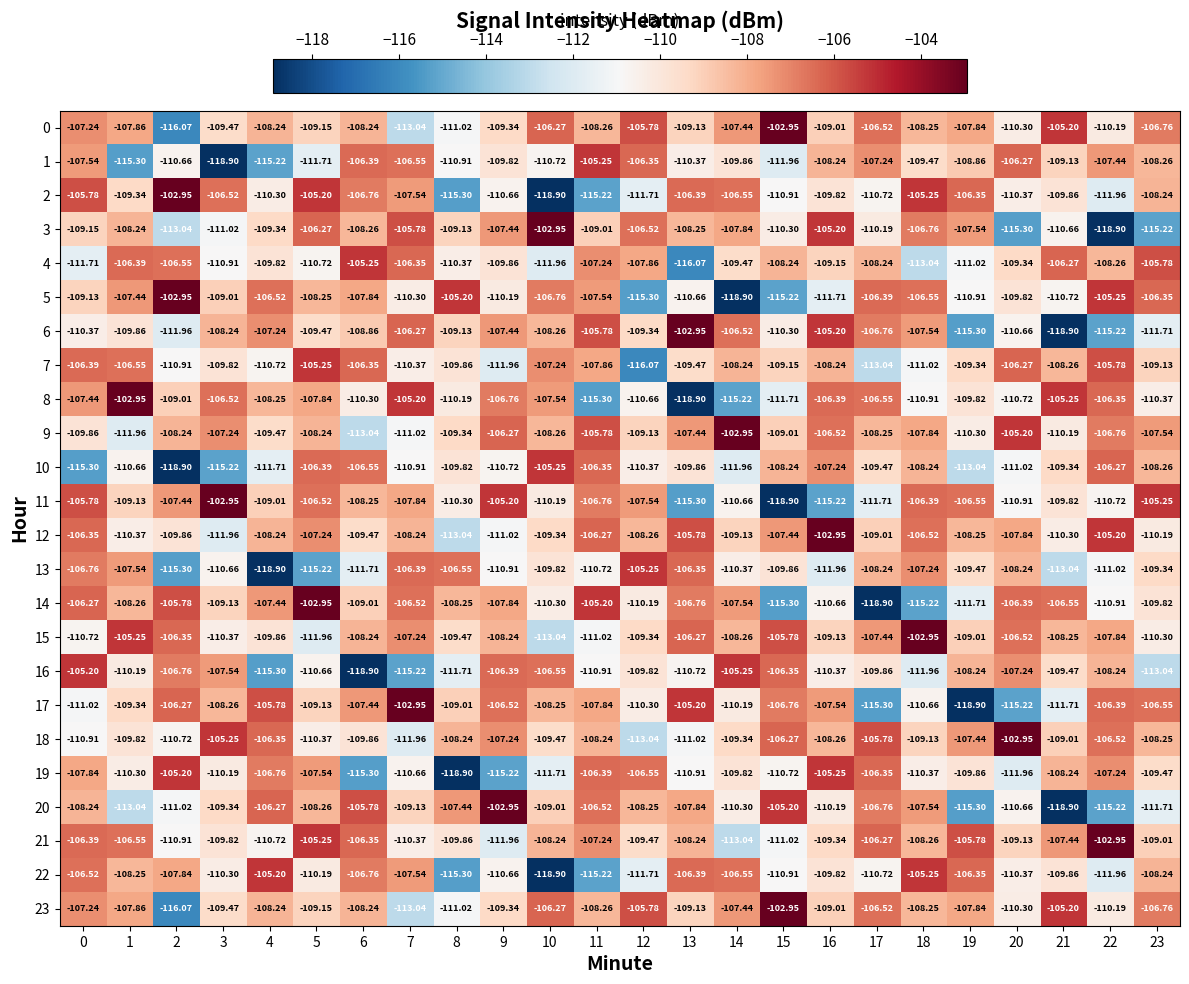

Is the value of 13 at 13 greater than the value of 6 at 14?

Yes